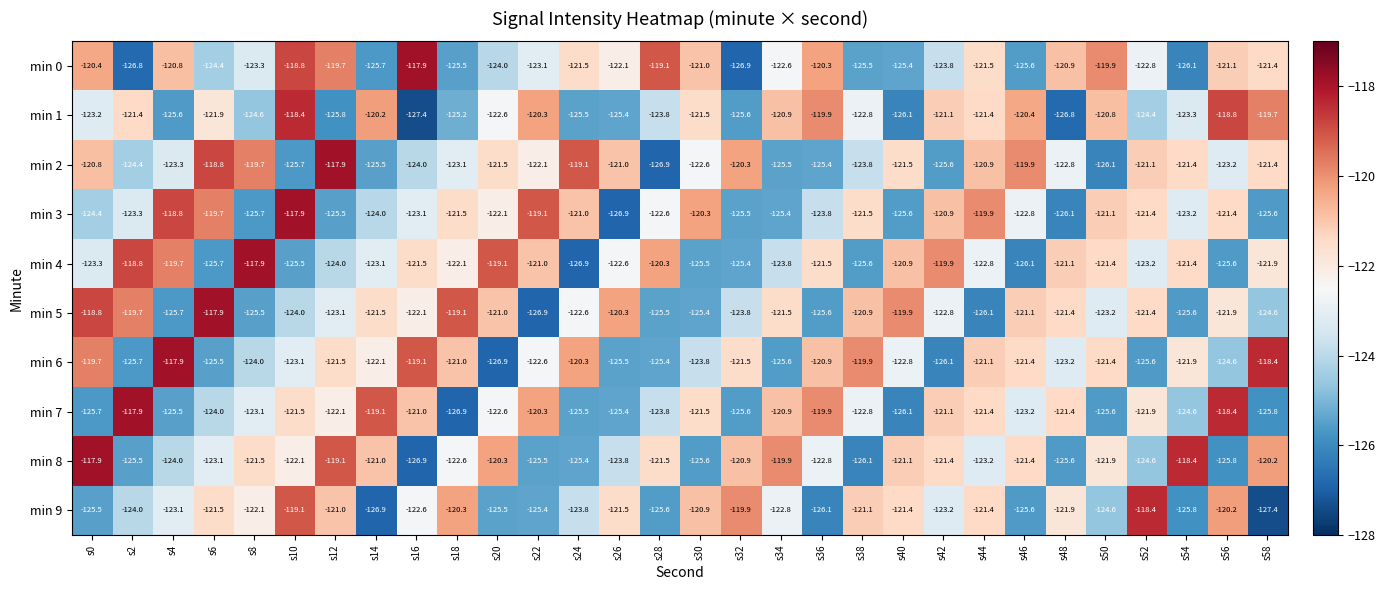

At which category is the sum across all series the highest?

s10